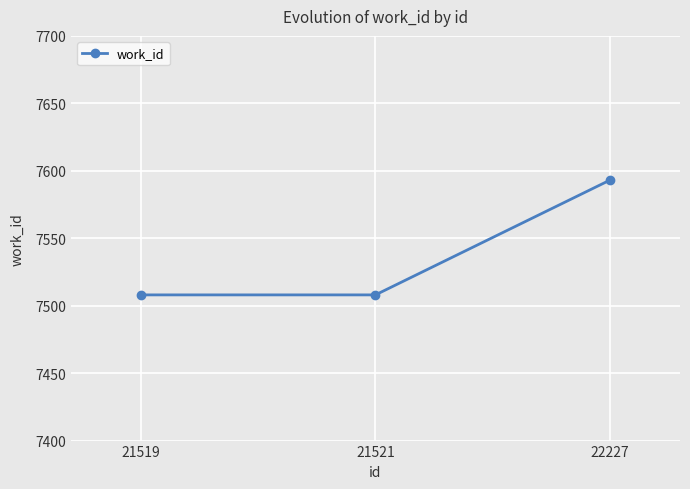

How many lines are shown in the chart?

1